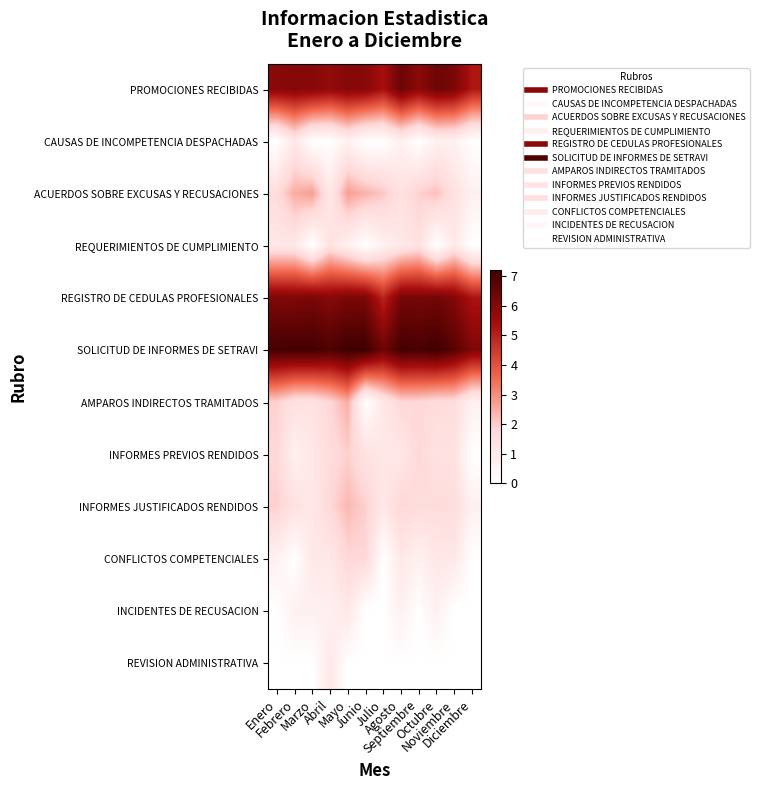

Reading right to left, extract all data points from this chart.

PROMOCIONES RECIBIDAS: Diciembre=5.2	Noviembre=6.2	Octubre=6.4	Septiembre=5.8	Agosto=6.4	Julio=5.4	Junio=5.9	Mayo=6.0	Abril=5.7	Marzo=6.0	Febrero=6.0	Enero=5.9
CAUSAS DE INCOMPETENCIA DESPACHADAS: Diciembre=0.0	Noviembre=0.7	Octubre=0.7	Septiembre=0.0	Agosto=0.7	Julio=0.0	Junio=0.0	Mayo=0.7	Abril=0.0	Marzo=0.0	Febrero=1.1	Enero=0.0
ACUERDOS SOBRE EXCUSAS Y RECUSACIONES: Diciembre=0.7	Noviembre=1.4	Octubre=2.2	Septiembre=1.9	Agosto=1.4	Julio=2.1	Junio=2.4	Mayo=2.7	Abril=1.1	Marzo=2.7	Febrero=2.5	Enero=1.6
REQUERIMIENTOS DE CUMPLIMIENTO: Diciembre=0.0	Noviembre=1.1	Octubre=0.0	Septiembre=1.4	Agosto=1.1	Julio=0.7	Junio=0.0	Mayo=0.7	Abril=1.4	Marzo=0.0	Febrero=1.1	Enero=1.1
REGISTRO DE CEDULAS PROFESIONALES: Diciembre=5.3	Noviembre=6.0	Octubre=6.3	Septiembre=6.2	Agosto=6.2	Julio=4.9	Junio=6.1	Mayo=6.1	Abril=5.9	Marzo=6.2	Febrero=6.1	Enero=6.1
SOLICITUD DE INFORMES DE SETRAVI: Diciembre=6.1	Noviembre=6.8	Octubre=7.2	Septiembre=7.0	Agosto=7.1	Julio=6.4	Junio=7.2	Mayo=7.2	Abril=6.9	Marzo=7.1	Febrero=7.1	Enero=7.1
AMPAROS INDIRECTOS TRAMITADOS: Diciembre=0.7	Noviembre=1.6	Octubre=1.6	Septiembre=1.8	Agosto=1.8	Julio=1.1	Junio=0.0	Mayo=2.5	Abril=1.8	Marzo=1.4	Febrero=1.4	Enero=1.9
INFORMES PREVIOS RENDIDOS: Diciembre=0.0	Noviembre=1.4	Octubre=1.4	Septiembre=1.8	Agosto=1.1	Julio=1.1	Junio=1.4	Mayo=1.9	Abril=1.6	Marzo=1.1	Febrero=0.7	Enero=1.8
INFORMES JUSTIFICADOS RENDIDOS: Diciembre=0.7	Noviembre=1.6	Octubre=1.6	Septiembre=1.6	Agosto=1.8	Julio=1.1	Junio=1.9	Mayo=2.3	Abril=1.8	Marzo=1.1	Febrero=1.4	Enero=1.9
CONFLICTOS COMPETENCIALES: Diciembre=0.0	Noviembre=1.1	Octubre=1.1	Septiembre=0.7	Agosto=1.1	Julio=0.0	Junio=1.8	Mayo=1.8	Abril=1.1	Marzo=1.1	Febrero=0.0	Enero=0.7
INCIDENTES DE RECUSACION: Diciembre=0.0	Noviembre=0.0	Octubre=0.7	Septiembre=0.0	Agosto=0.7	Julio=0.0	Junio=0.0	Mayo=1.1	Abril=0.7	Marzo=0.7	Febrero=0.7	Enero=0.0
REVISION ADMINISTRATIVA: Diciembre=0.0	Noviembre=0.0	Octubre=0.0	Septiembre=0.0	Agosto=0.0	Julio=0.0	Junio=0.0	Mayo=0.0	Abril=1.1	Marzo=0.0	Febrero=0.0	Enero=0.0